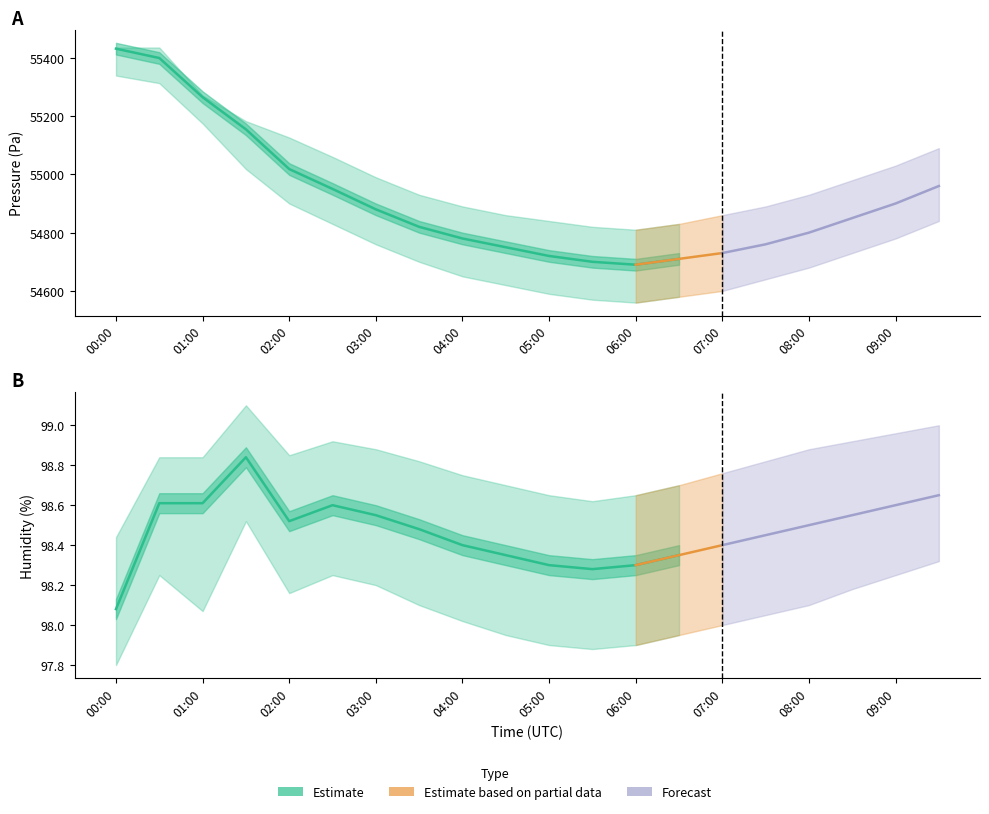

Which series has the largest total across all categories?

pressure_hi